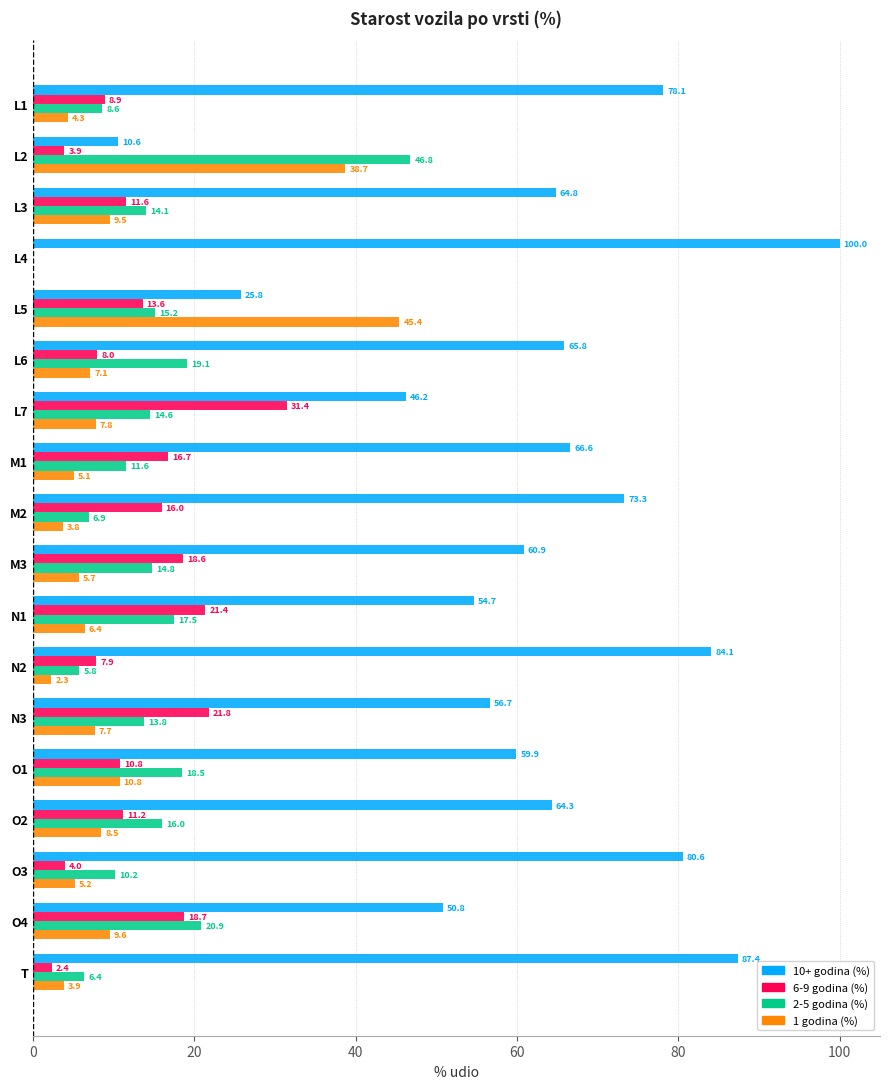

Which series changed the most between L1 and L7?

10+ godina (%)